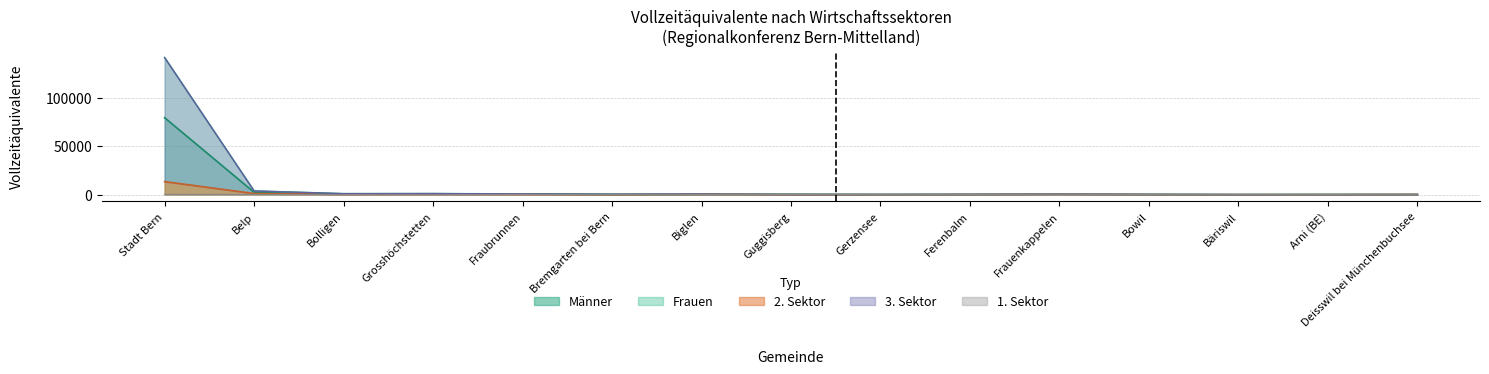

What position from the right is Biglen?

9